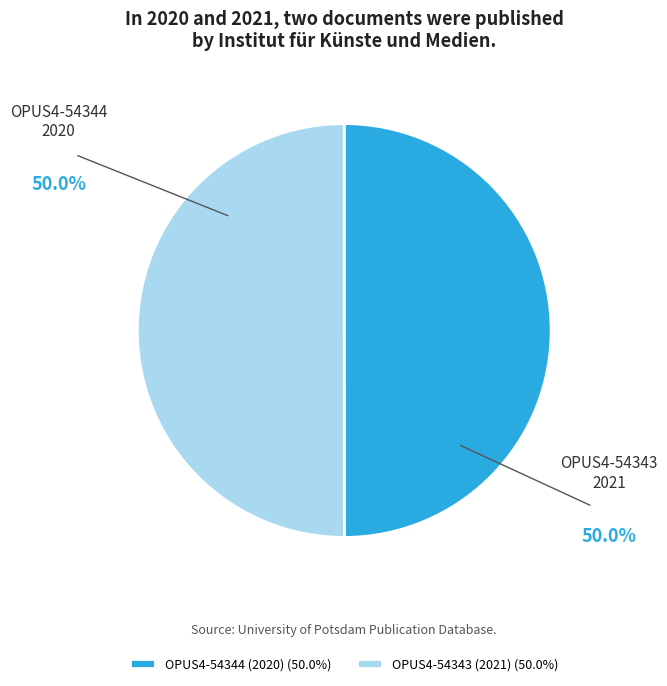

What is the ratio of the value at OPUS4-54343 (2021) (50.0%) to the value at OPUS4-54344 (2020) (50.0%)?

1.0